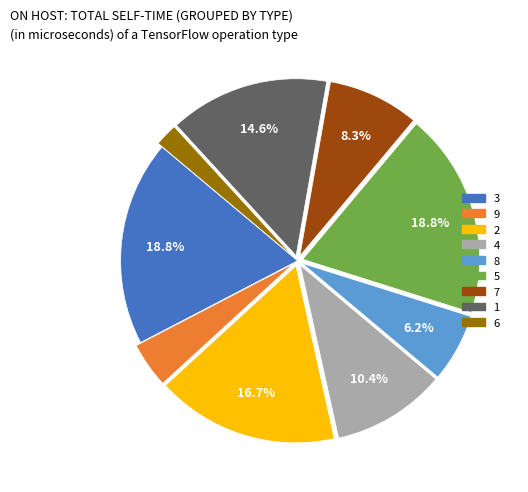

How much of the chart is everything except 4?

89.6%